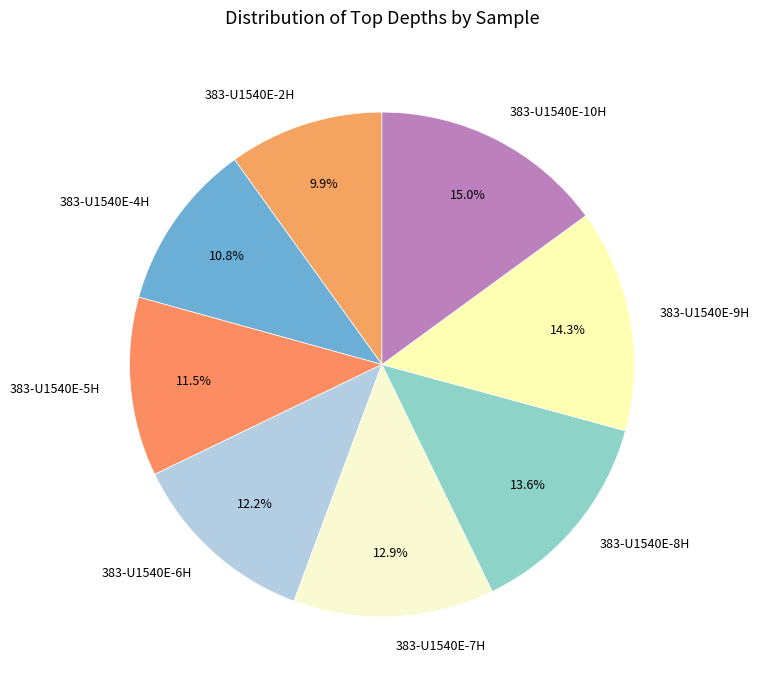

Approximately how many times larger is the value at 383-U1540E-9H compared to 383-U1540E-7H?

1.1